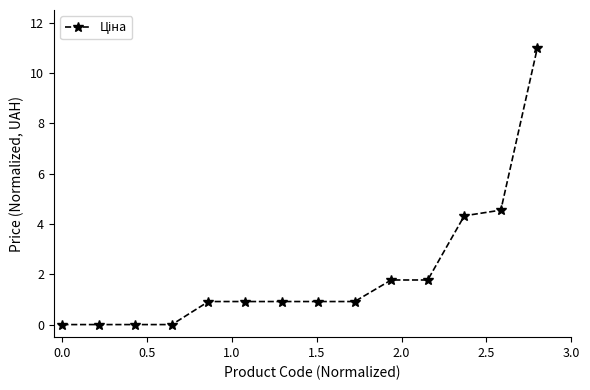

Reading right to left, what are all the values shown in this chart?

11.0	4.5	4.3	1.8	1.8	0.9	0.9	0.9	0.9	0.9	0.0	0.0	0.0	0.0